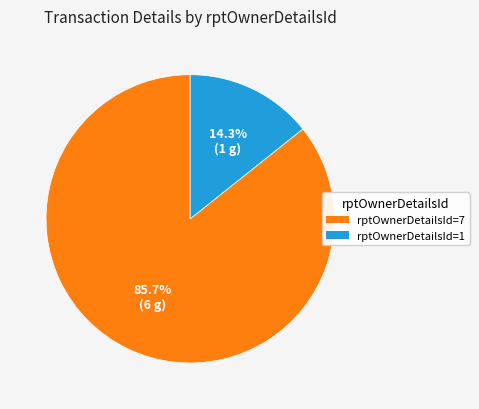

Which slice represents more than half of the pie?

rptOwnerDetailsId=7